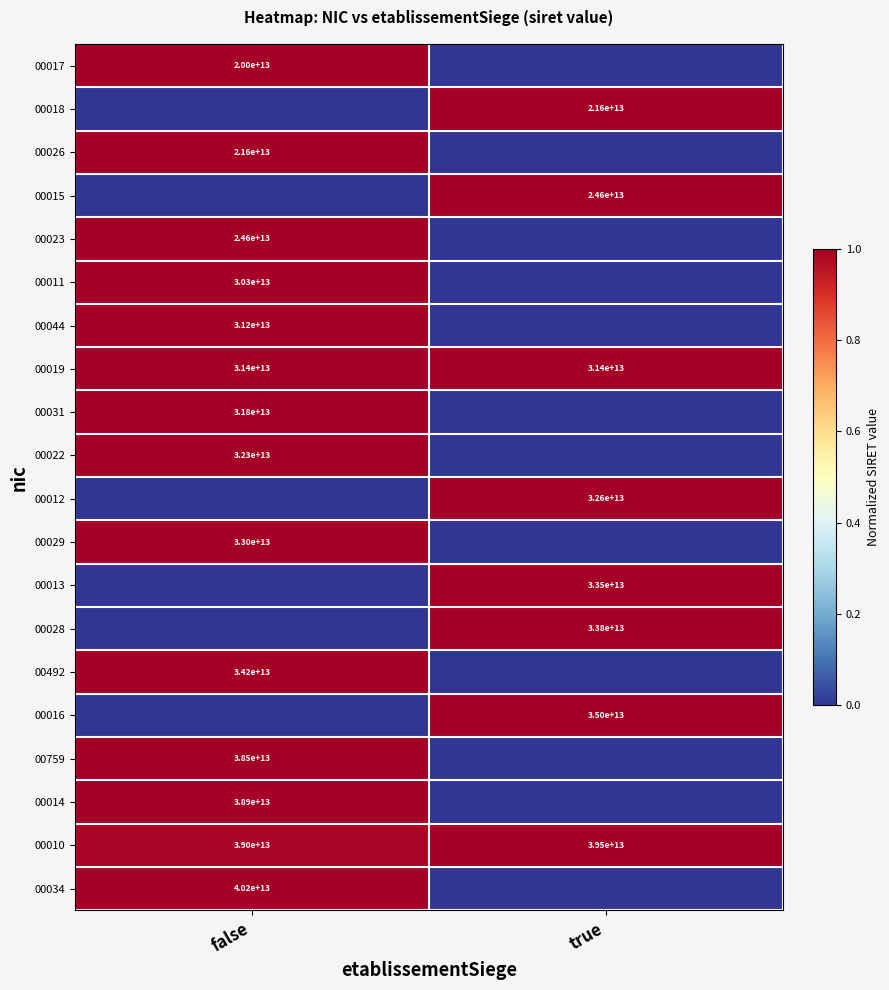

True or false: 00013 has a value of 33500000000000 at true.

True